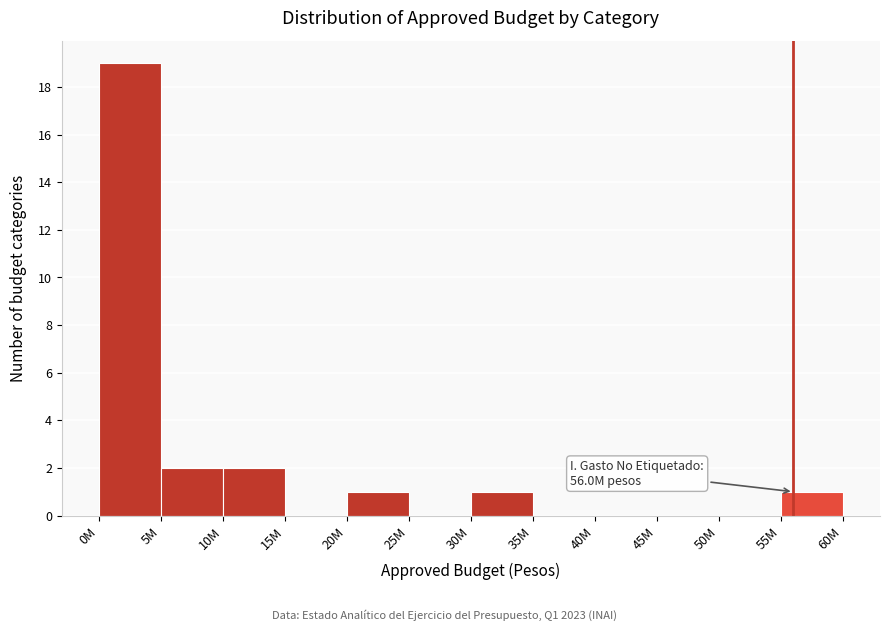

Reading left to right, what are all the values shown in this chart?

0M=19	5M=2	10M=2	15M=0	20M=1	25M=0	30M=1	35M=0	40M=0	45M=0	50M=0	55M=1